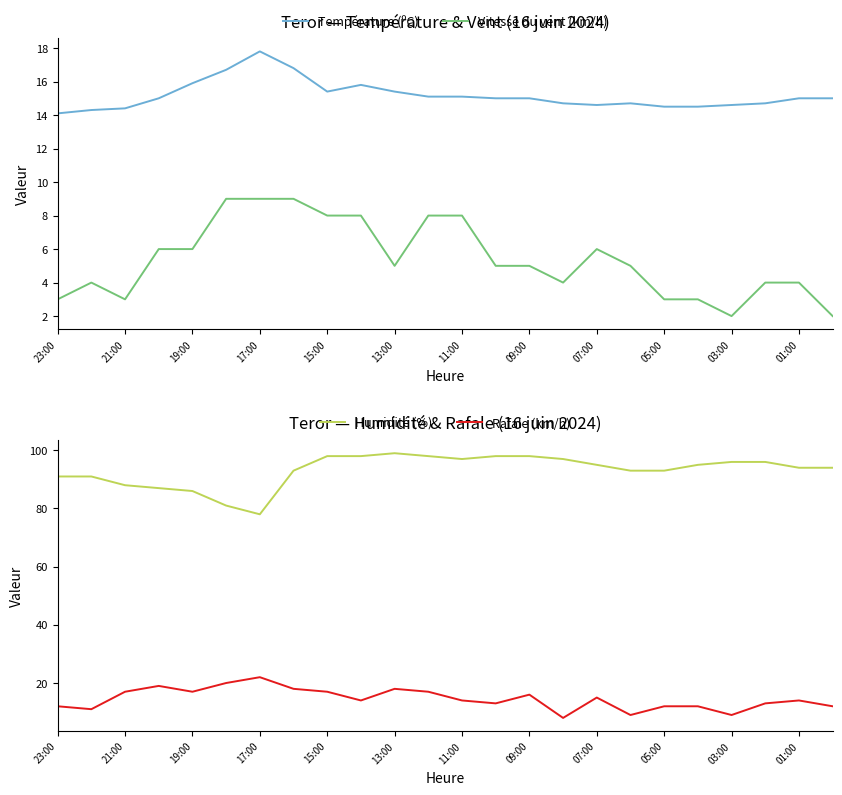

The value of Rafale (km/h) at 13 is 13.0. True or false?

True